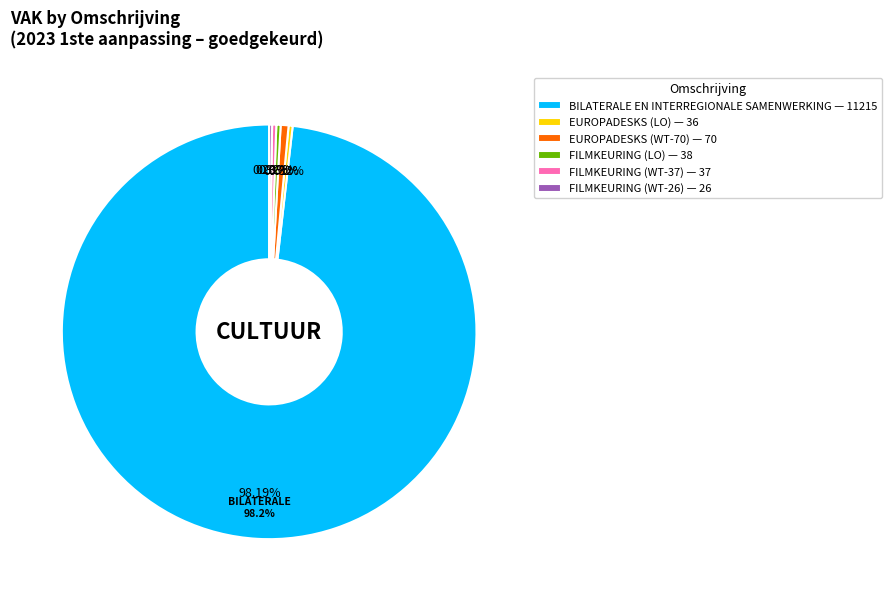

The EUROPADESKS (WT-0) slice represents 1% of the pie. True or false?

False